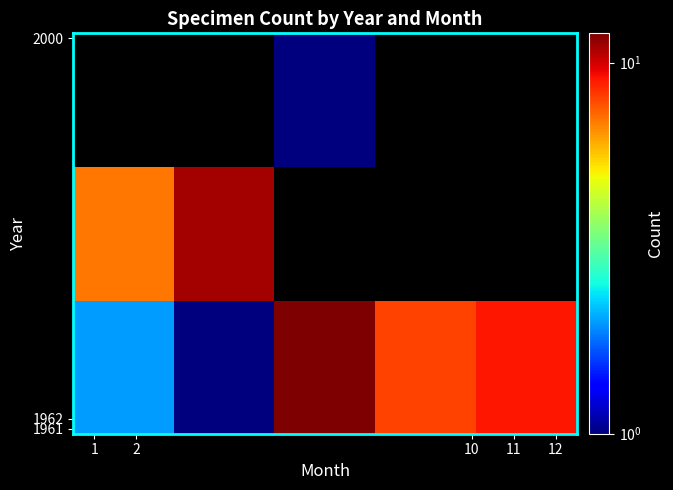

How many data points does each series have?

5